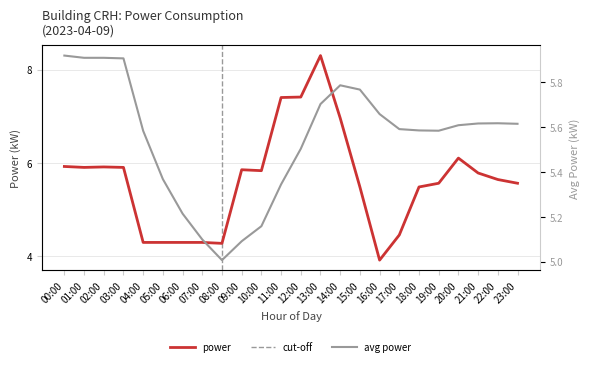

Between 15:00 and 11:00, which is larger?

11:00